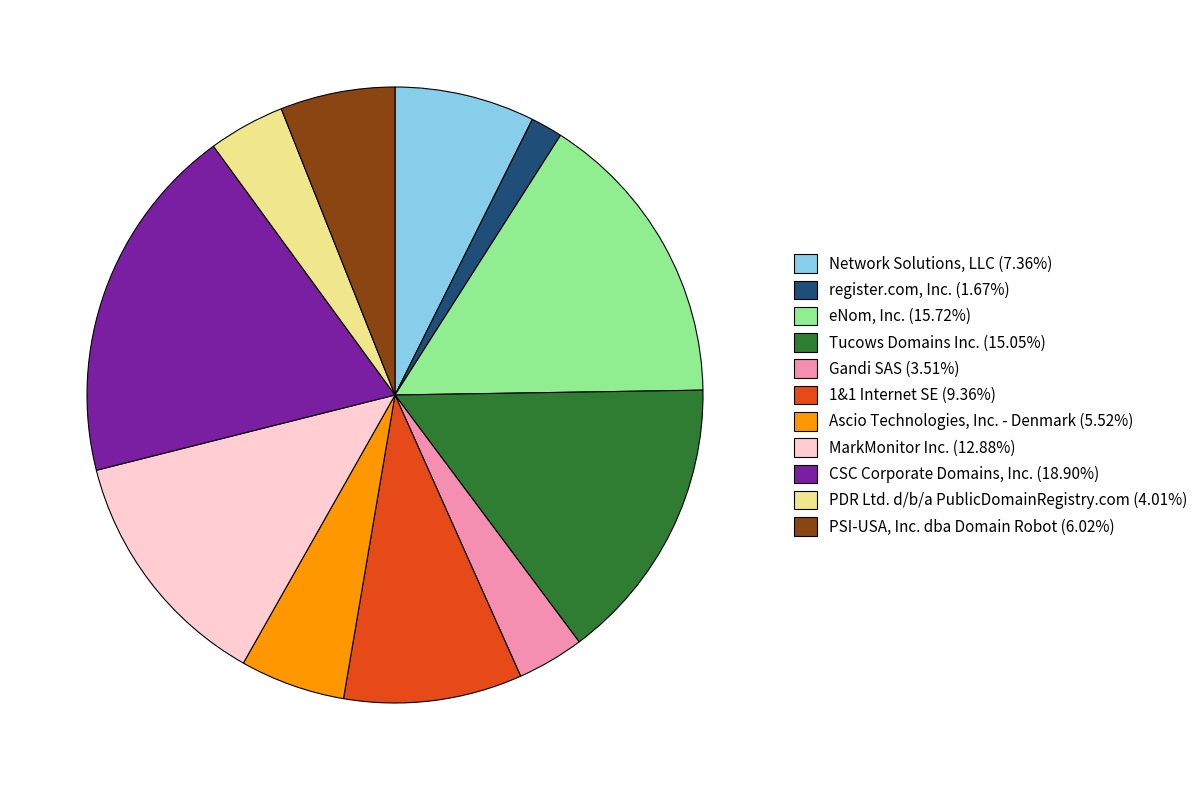

Combined, do register.com, Inc. (1.67%) and eNom, Inc. (15.72%) account for over 50%?

No